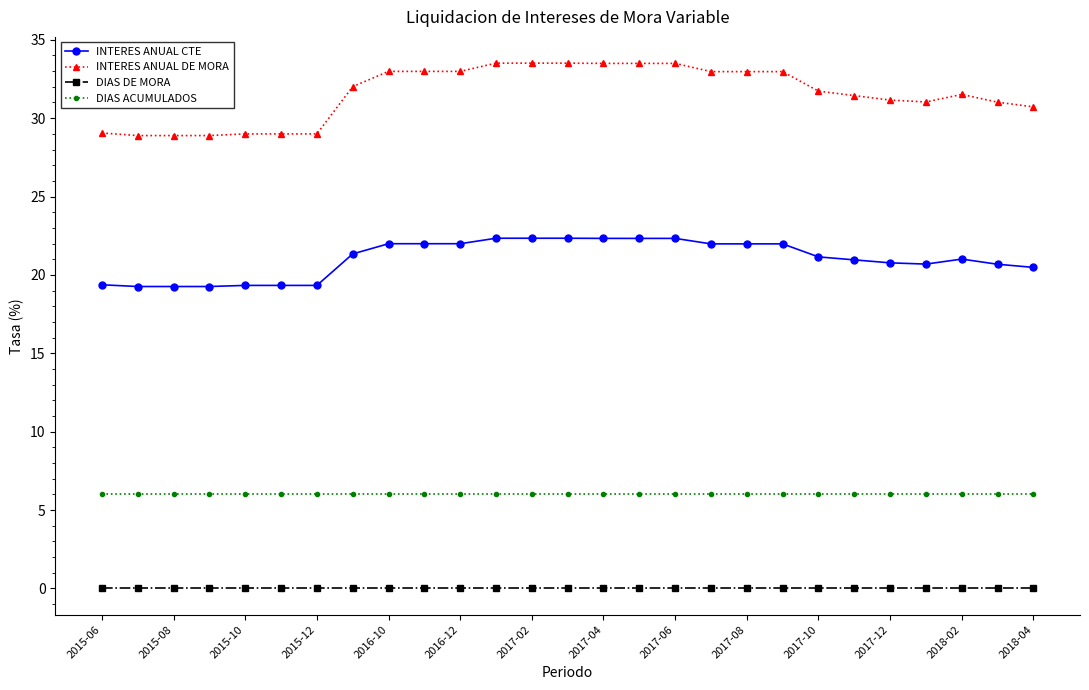

List the series in order of their peak value, lowest first.

DIAS DE MORA, DIAS ACUMULADOS, INTERES ANUAL CTE, INTERES ANUAL DE MORA